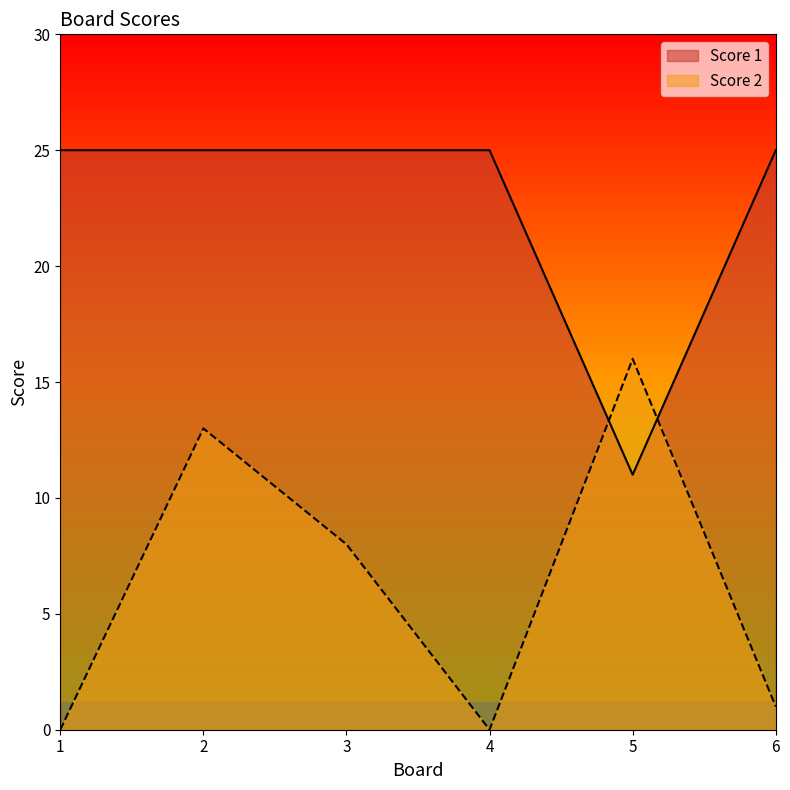

How many lines are shown in the chart?

2